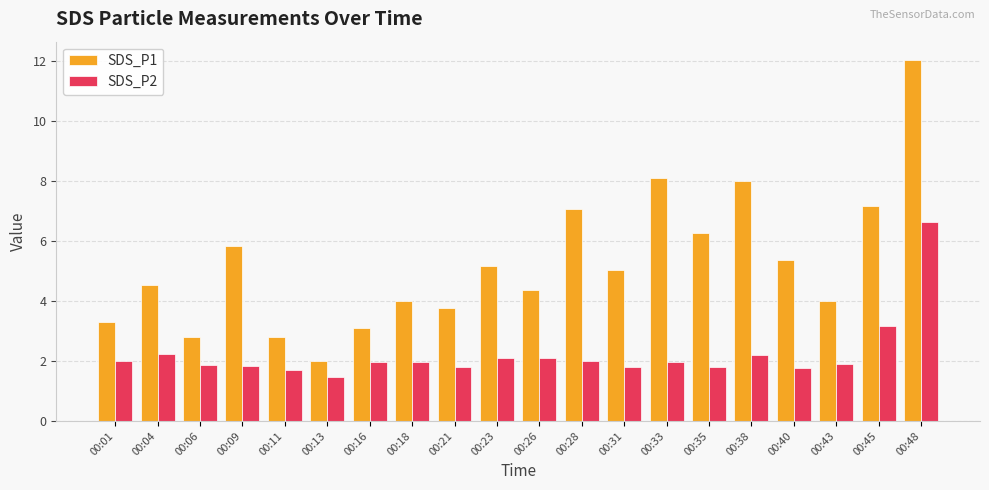

What is the maximum value for SDS_P2?

6.6